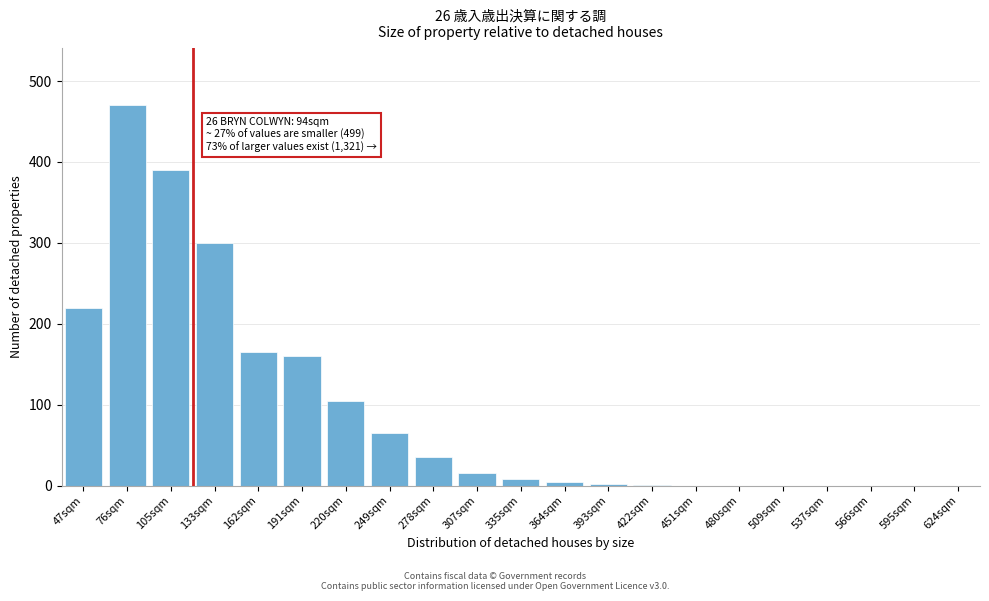

At which category does the chart reach its peak across all series?

76sqm